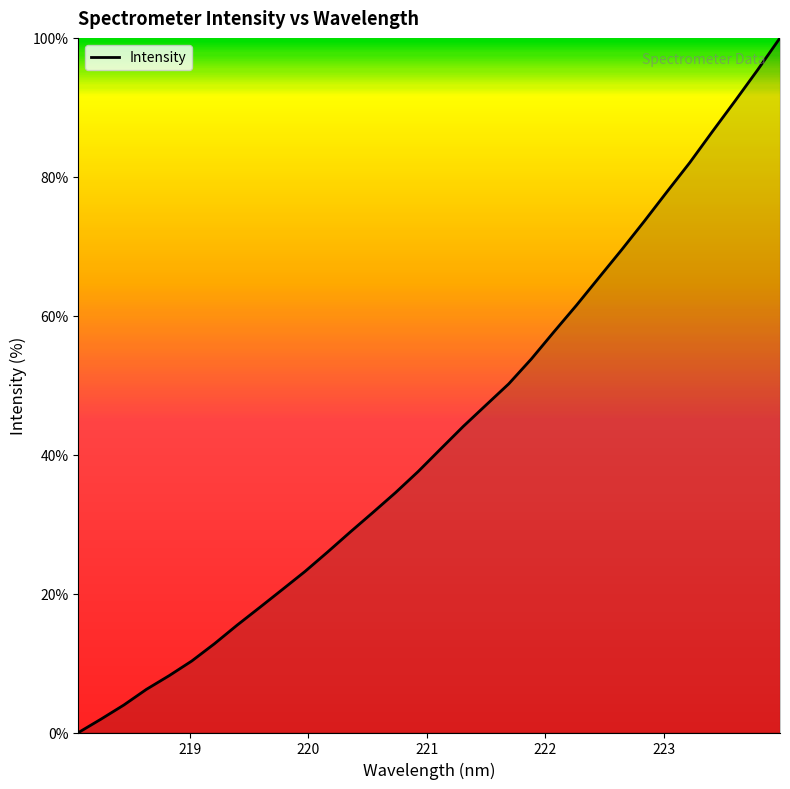

How many lines are shown in the chart?

1